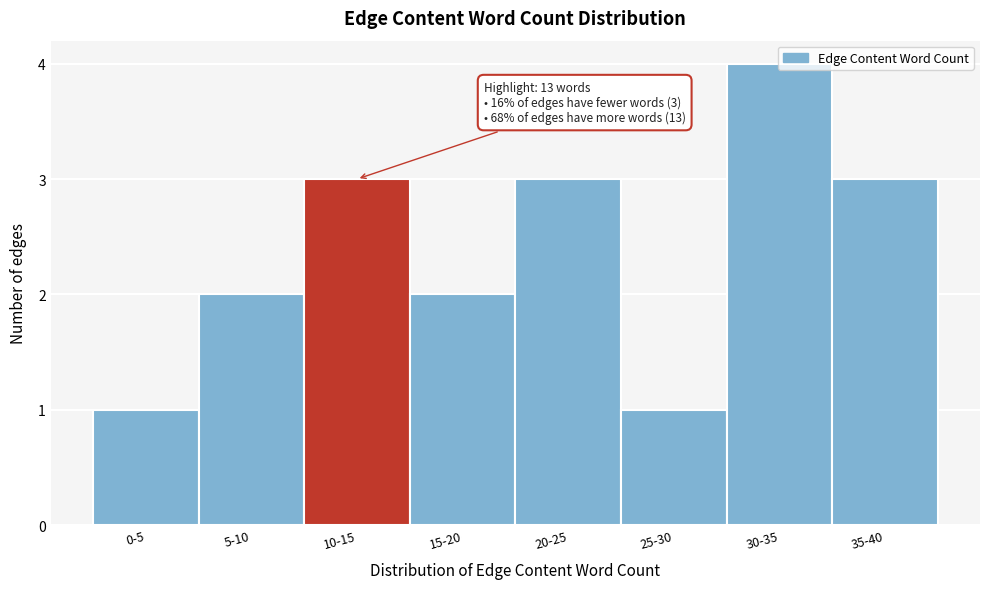

Is it true that the value at 15-20 is 2?

True